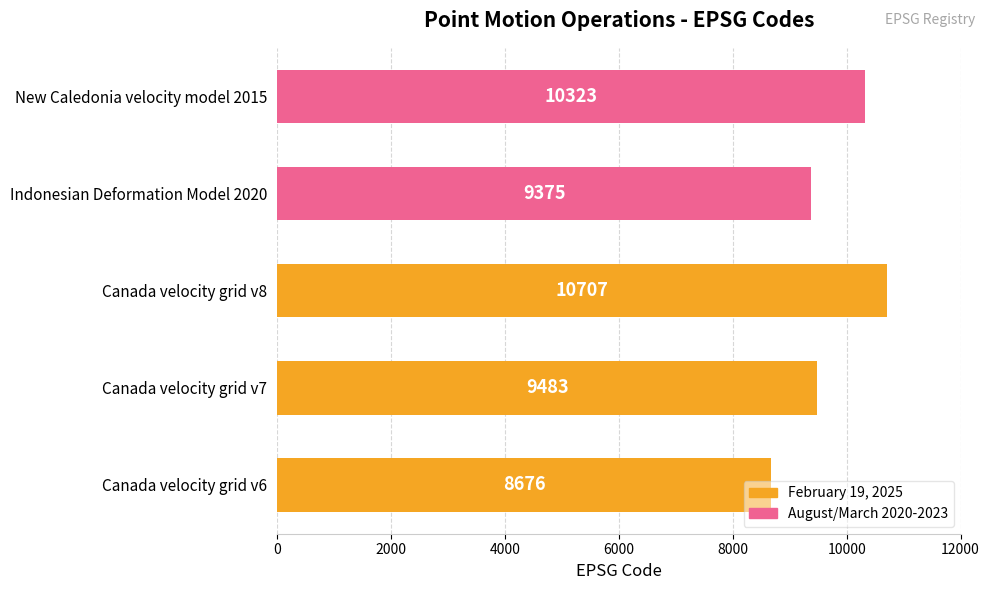

Is it true that the value at Canada velocity grid v8 is 10707?

True